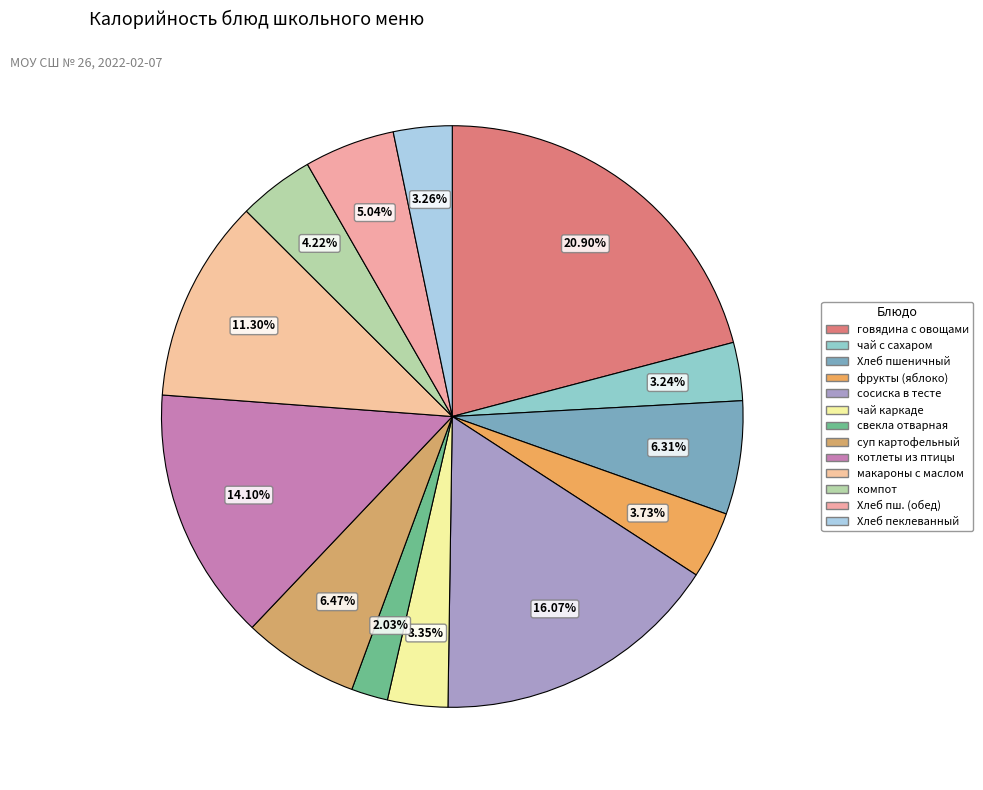

How many slices are in this pie chart?

13